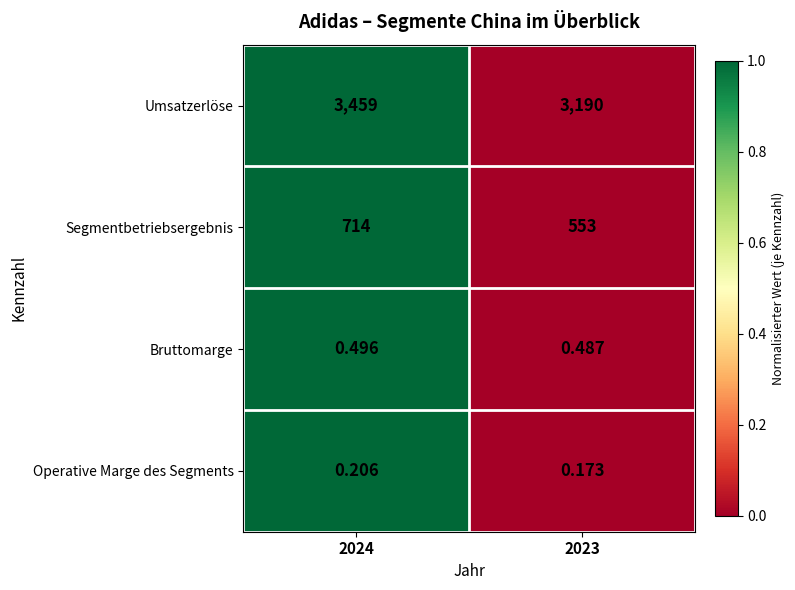

Is the value of Umsatzerlöse at 2024 greater than the value of Bruttomarge at 2023?

Yes